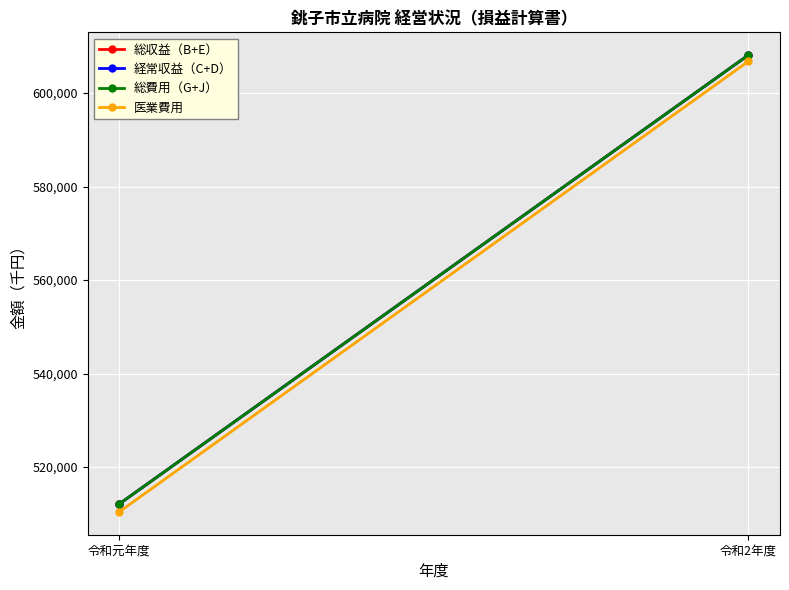

Which has a higher value, 令和元年度 or 令和2年度?

令和2年度